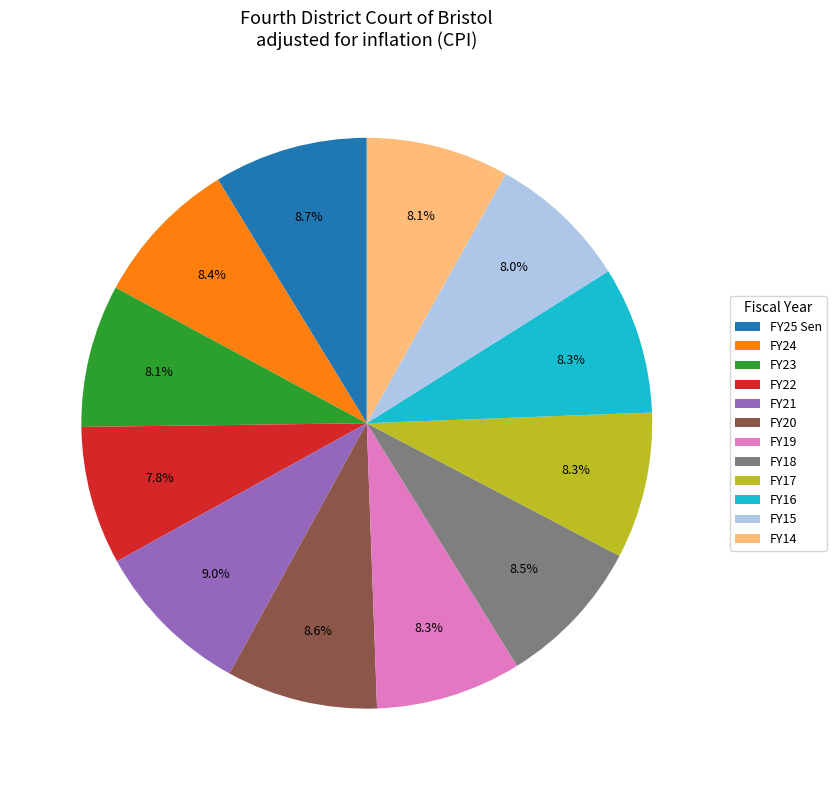

Is it true that FY25 Sen is 9% of the pie?

True